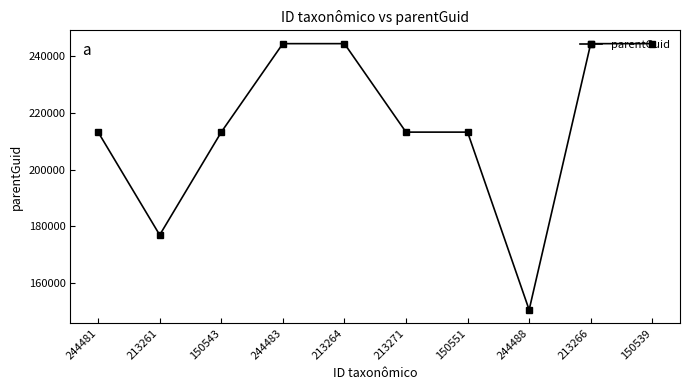

Read the value at 150539, to the nearest 50.

244500